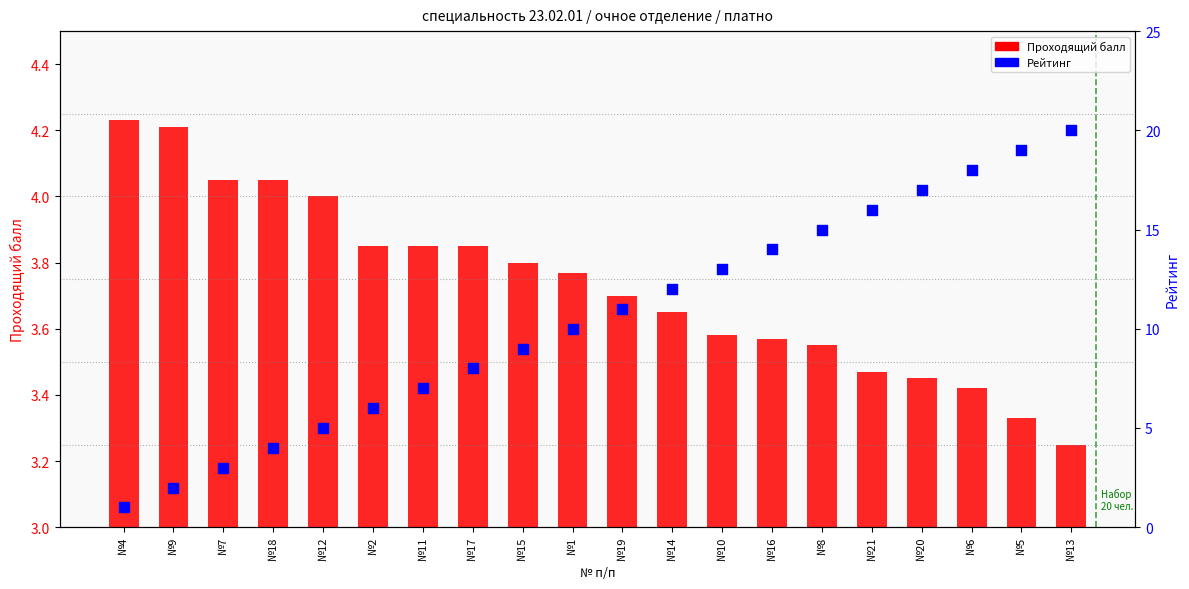

At how many categories does at least one series exceed 16?

4